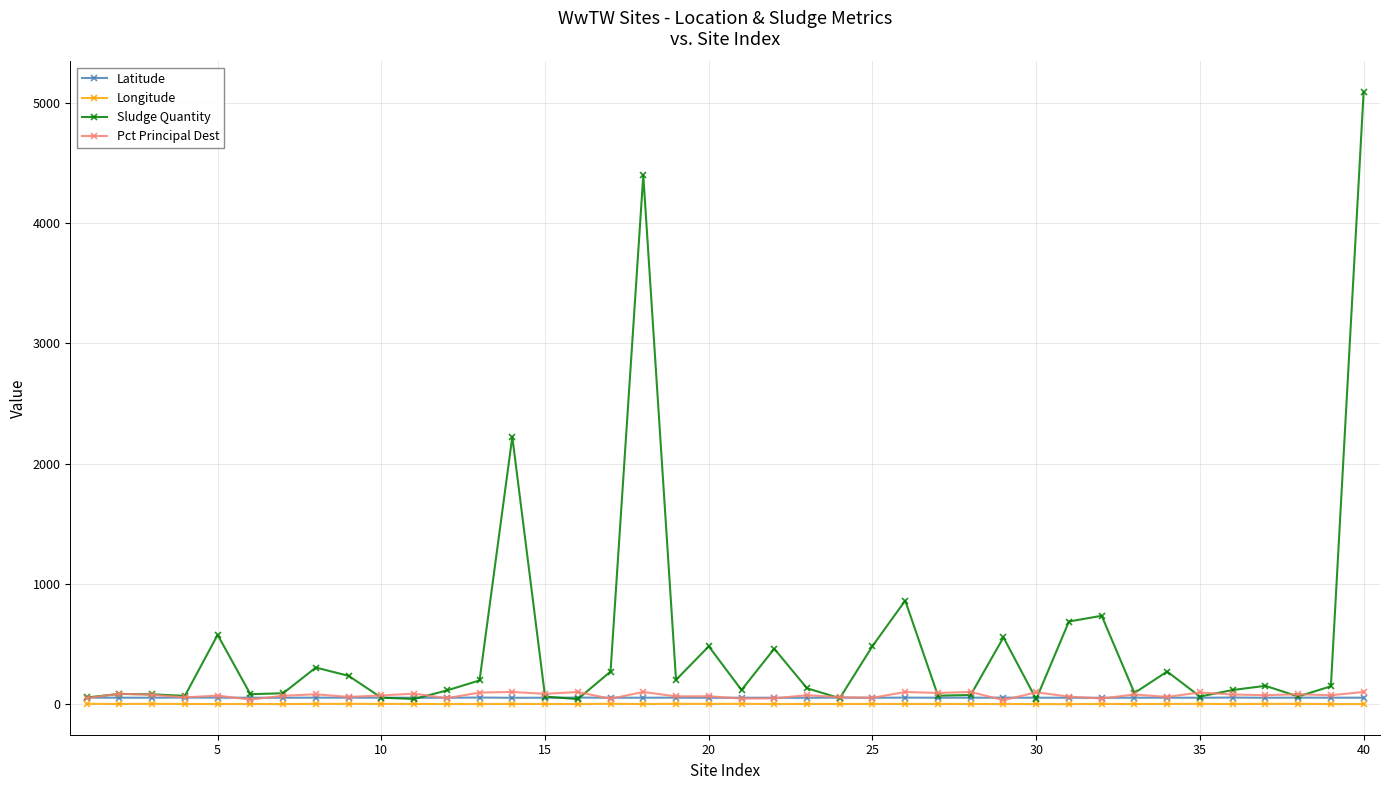

Which series has the largest total across all categories?

Sludge Quantity